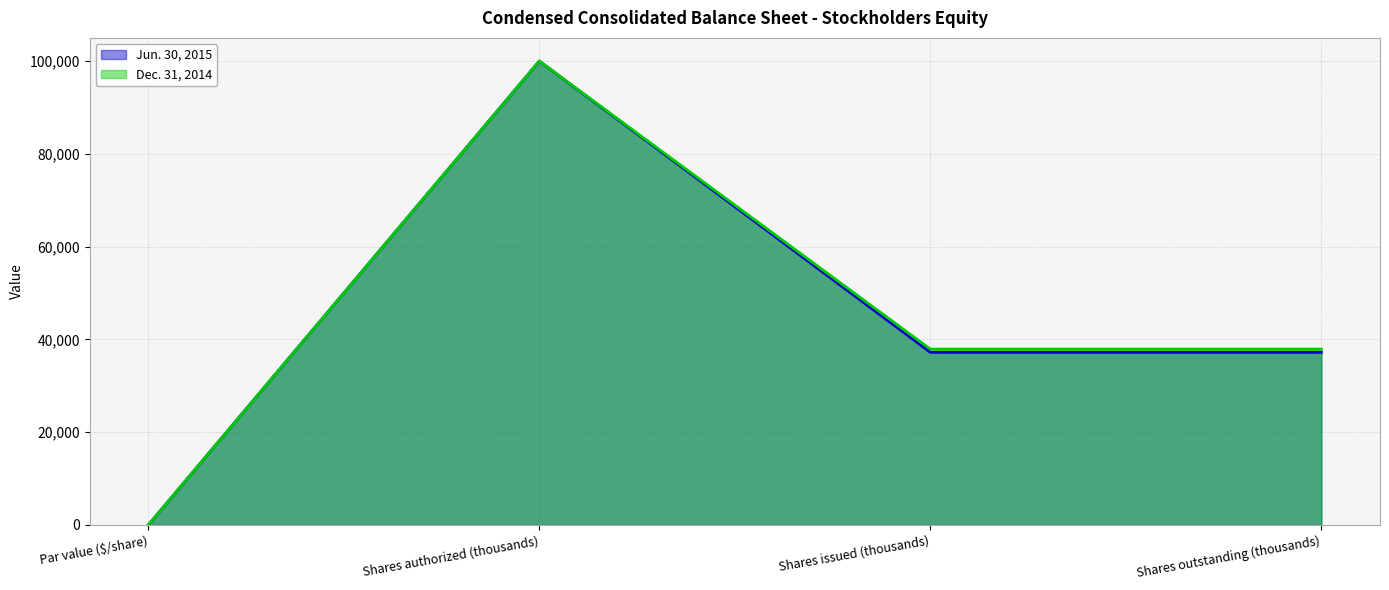

At which label does Jun. 30, 2015 first exceed 37215?

Shares authorized (thousands)